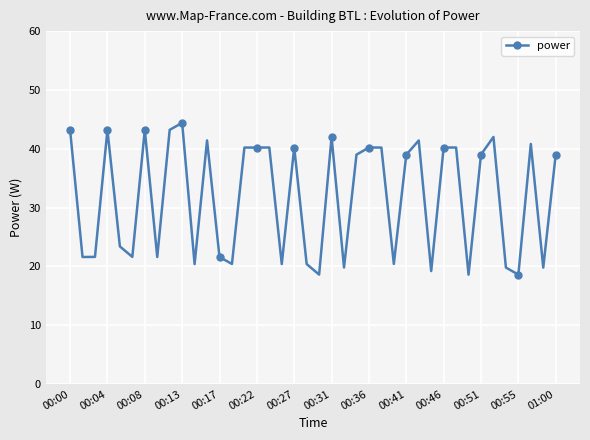

What is the value of the 33rd point from the left?

18.6